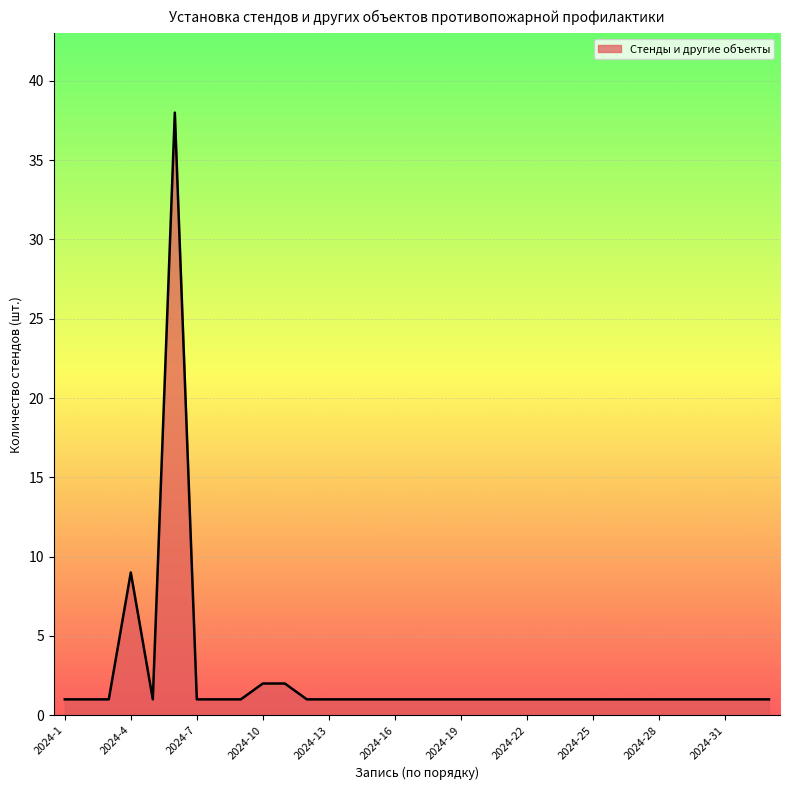

What is the greatest value displayed?

38